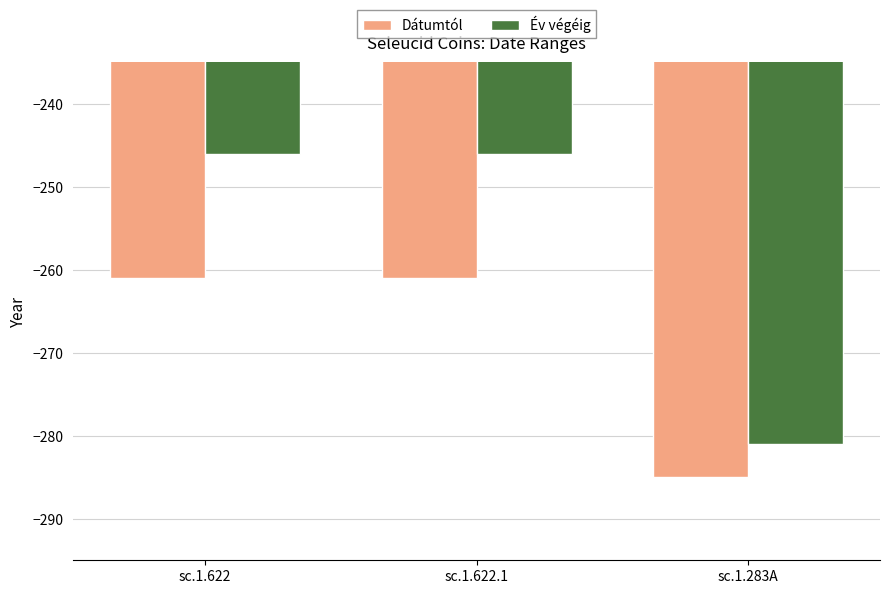

What is the difference between the highest and lowest values at sc.1.283A?

4